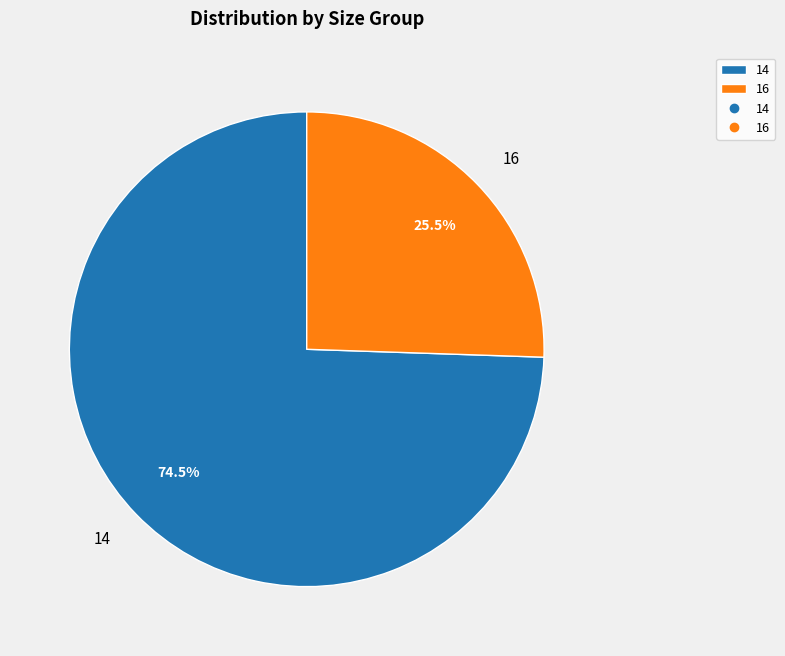

Is it true that 14 is 81% of the pie?

False